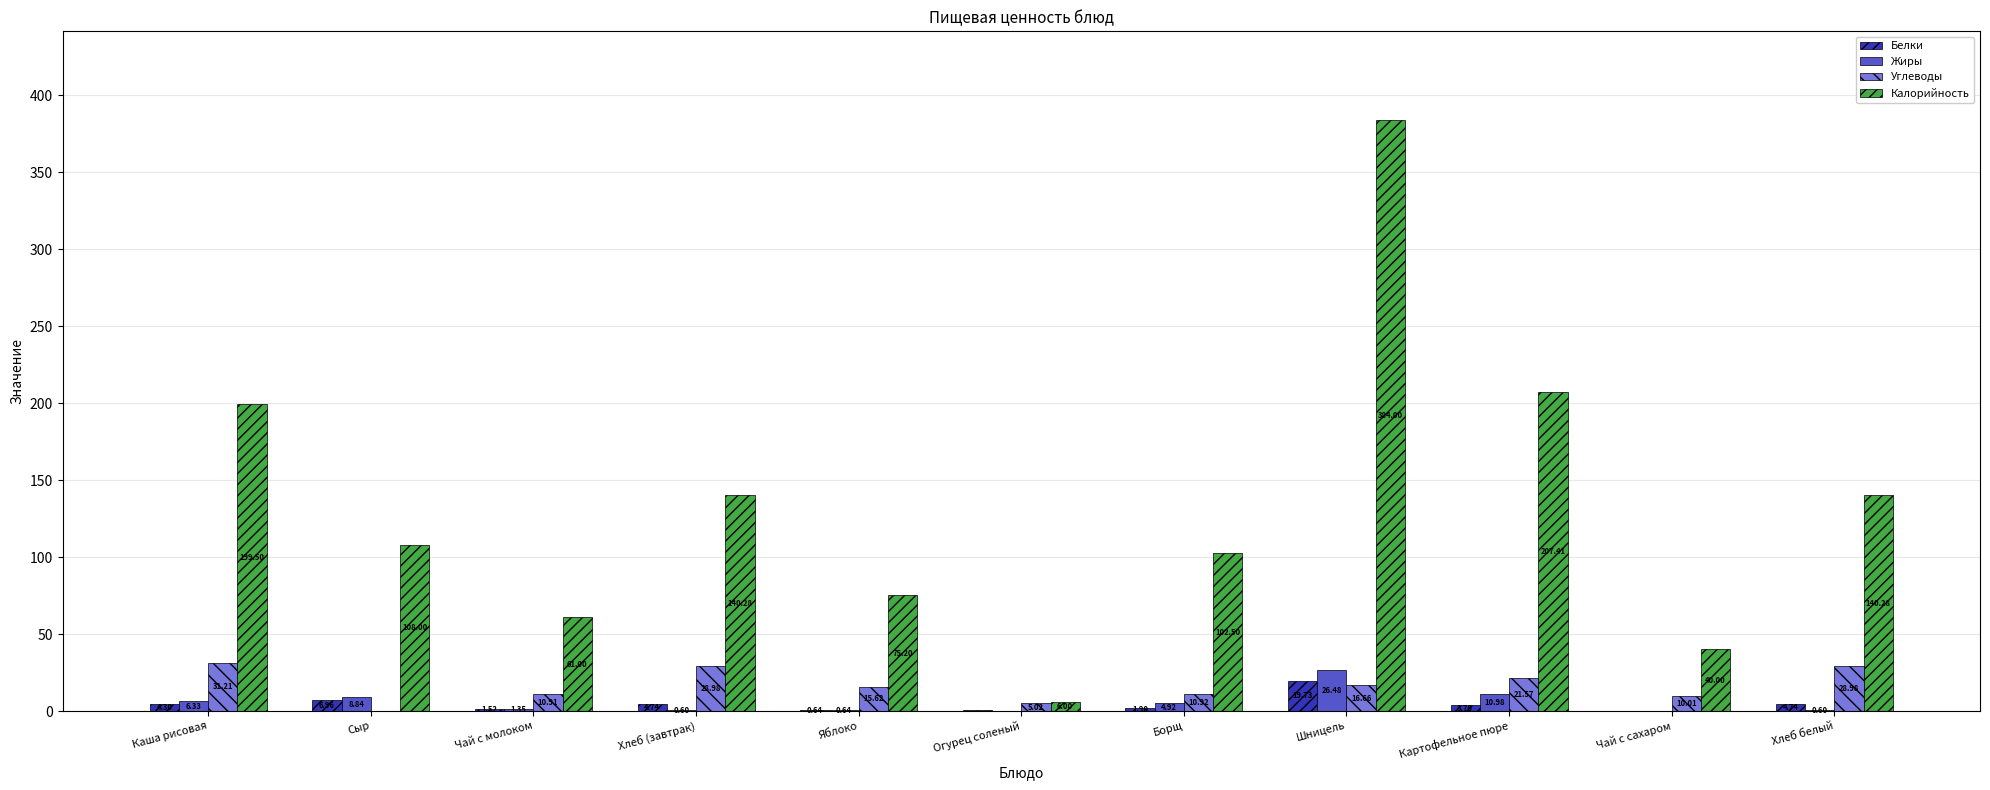

Which series has the widest spread of values?

Калорийность